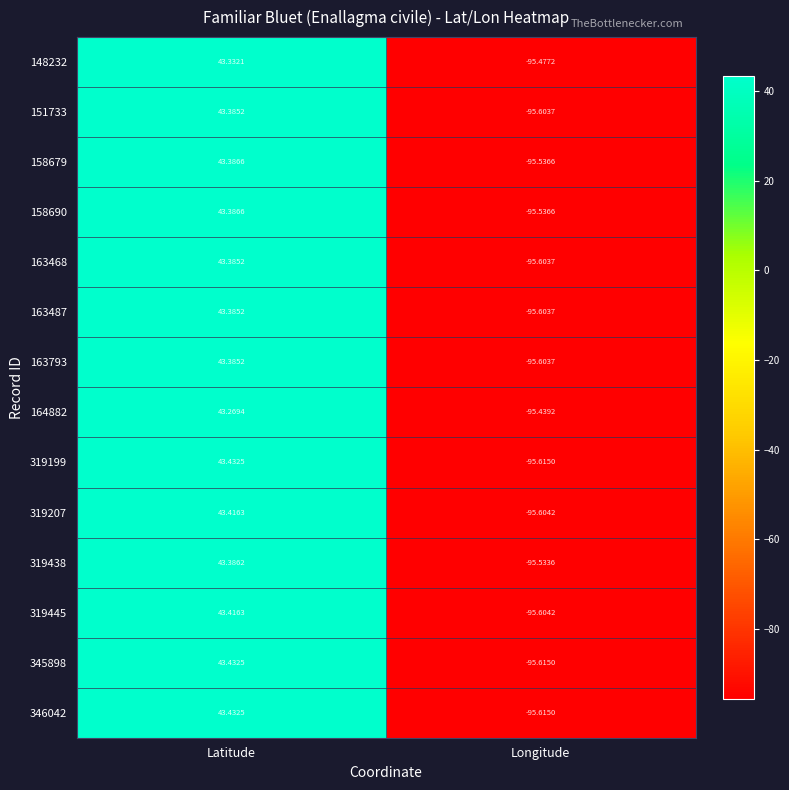

At which label does 163793 reach its peak?

Latitude